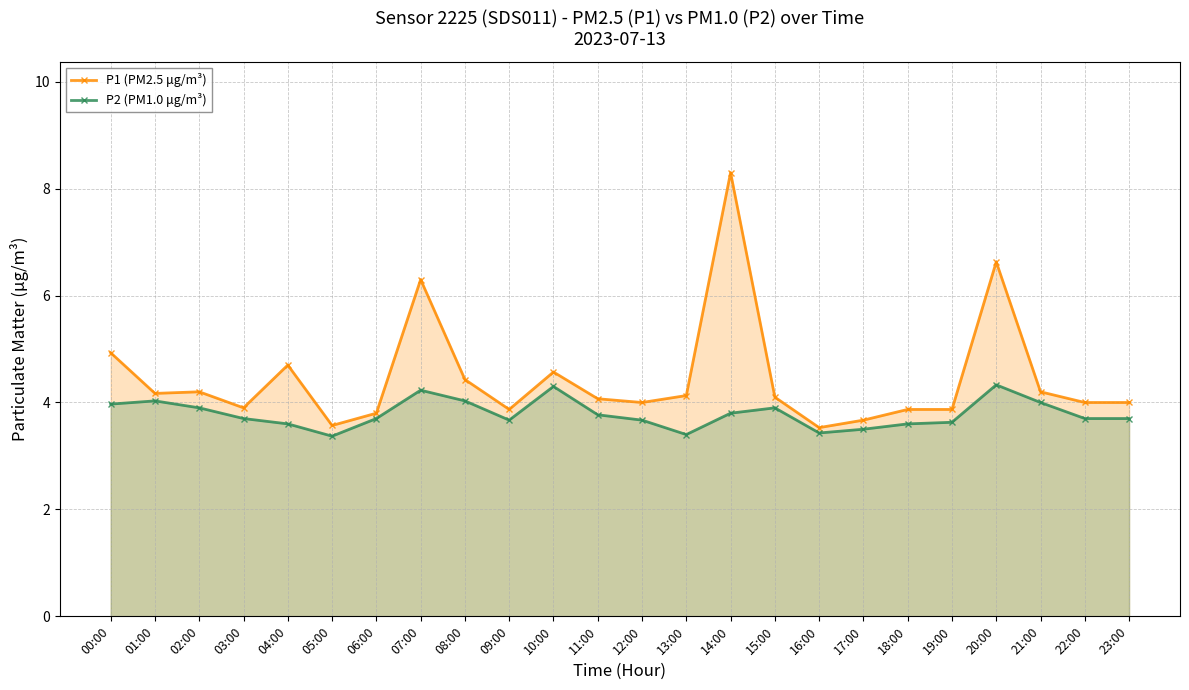

True or false: P1 (PM2.5 μg/m³) and P2 (PM1.0 μg/m³) intersect in this chart.

False